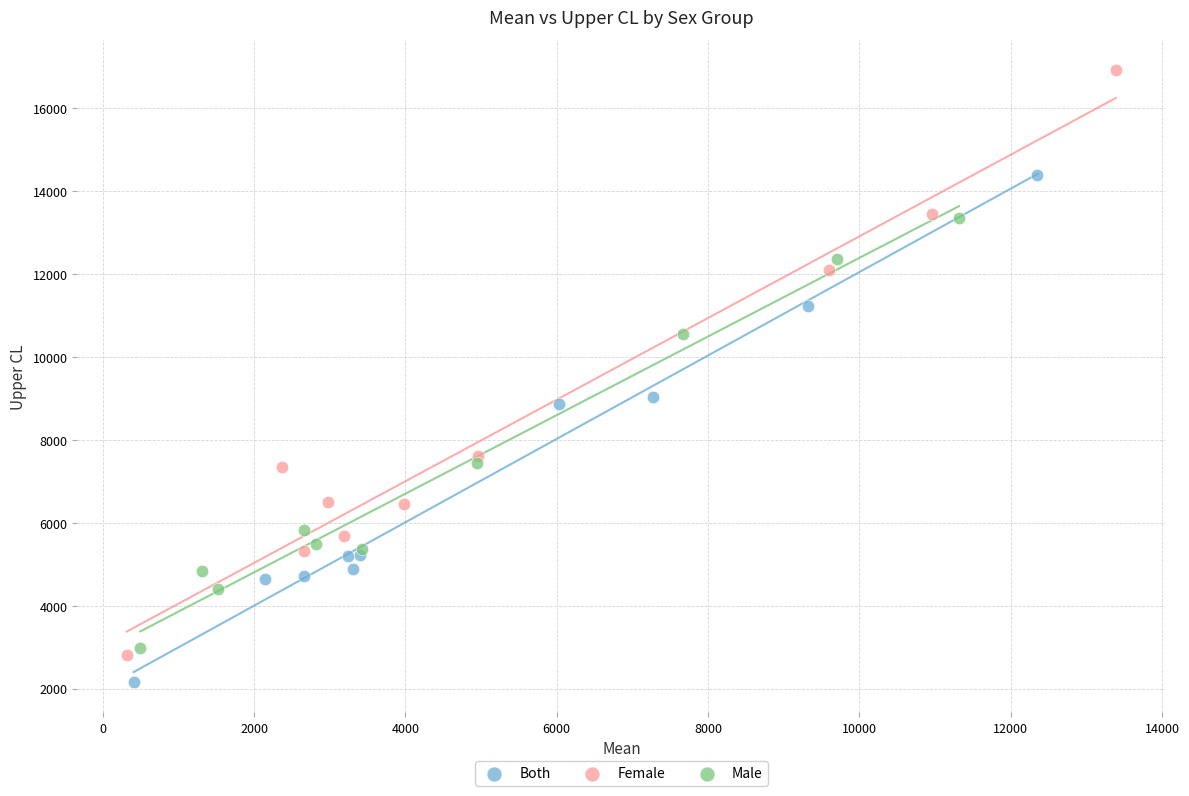

Which series contains the highest Y value?

Female